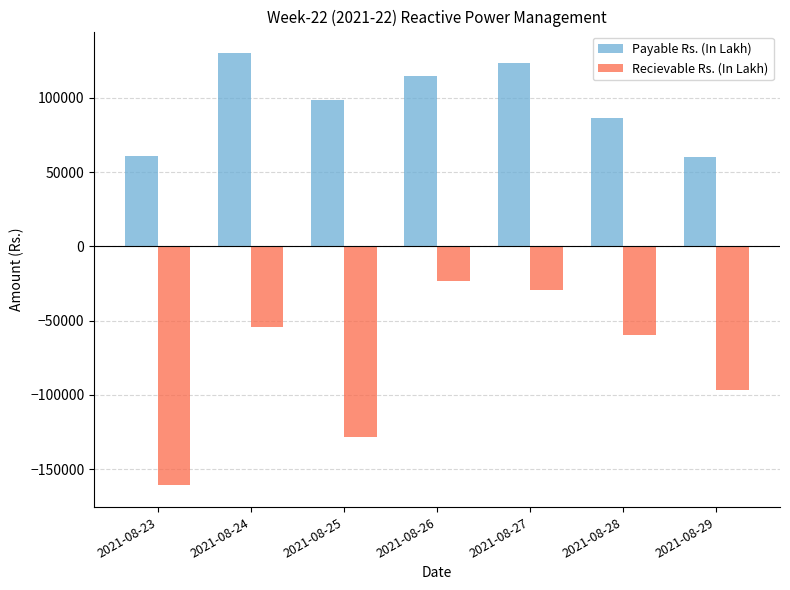

Where is Recievable Rs. (In Lakh) nearest to the value -92015?

2021-08-29